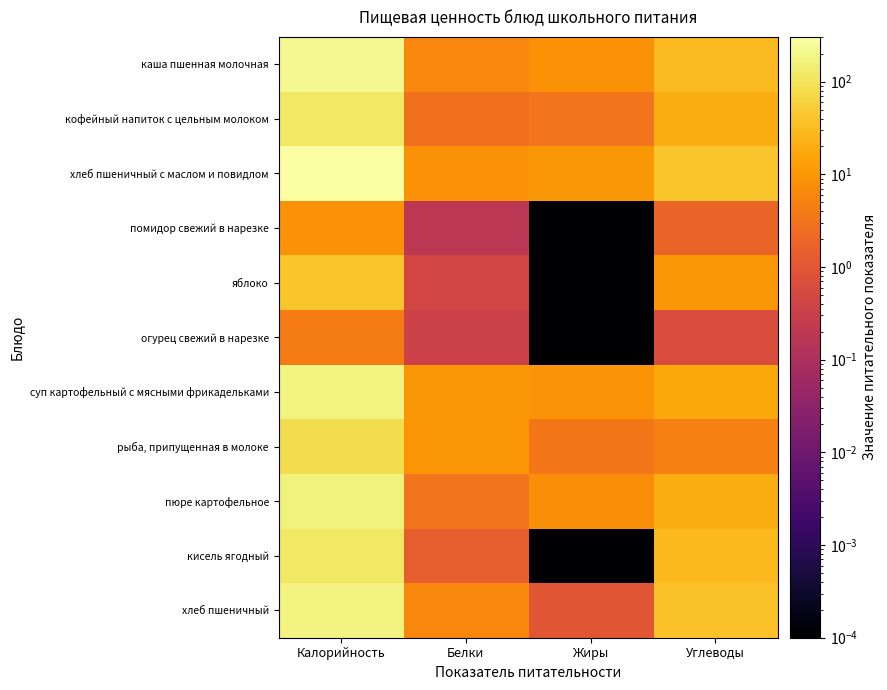

Between Жиры and Калорийность, which is larger?

Калорийность